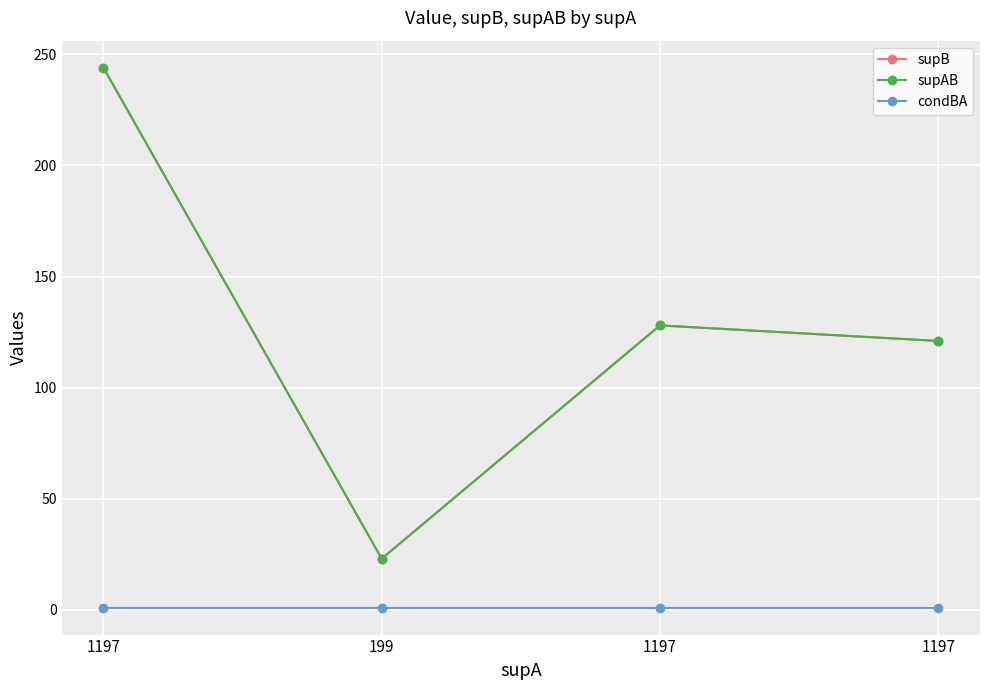

Is this an area chart (filled region under the line)?

No